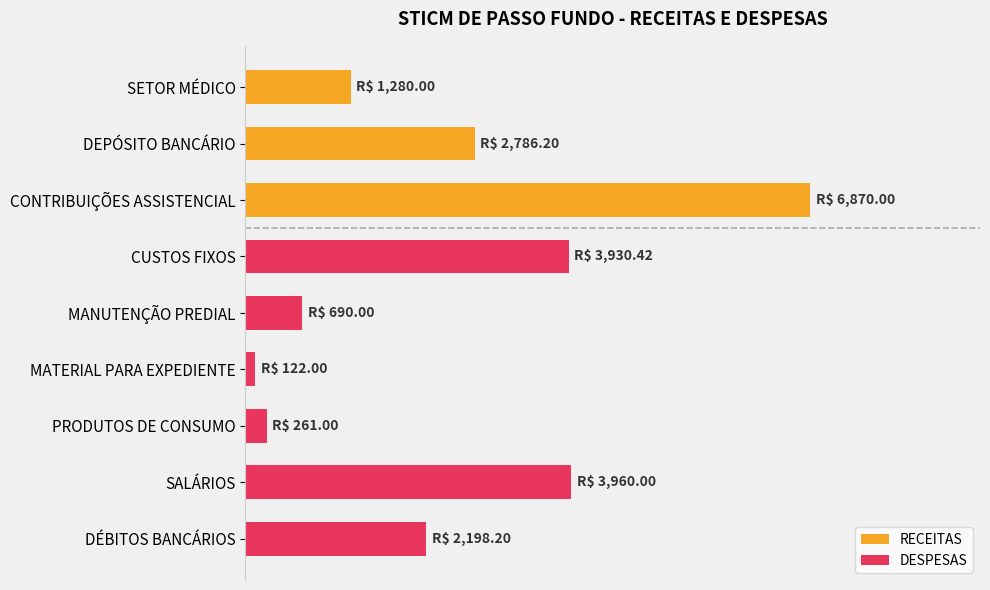

What is the label of the 5th bar from the left?

MANUTENÇÃO PREDIAL